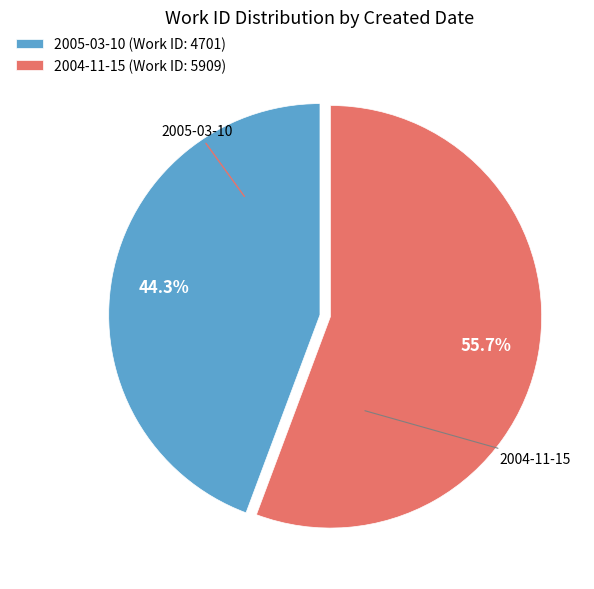

Is the sum of 2004-11-15 and 2005-03-10 greater than half?

Yes